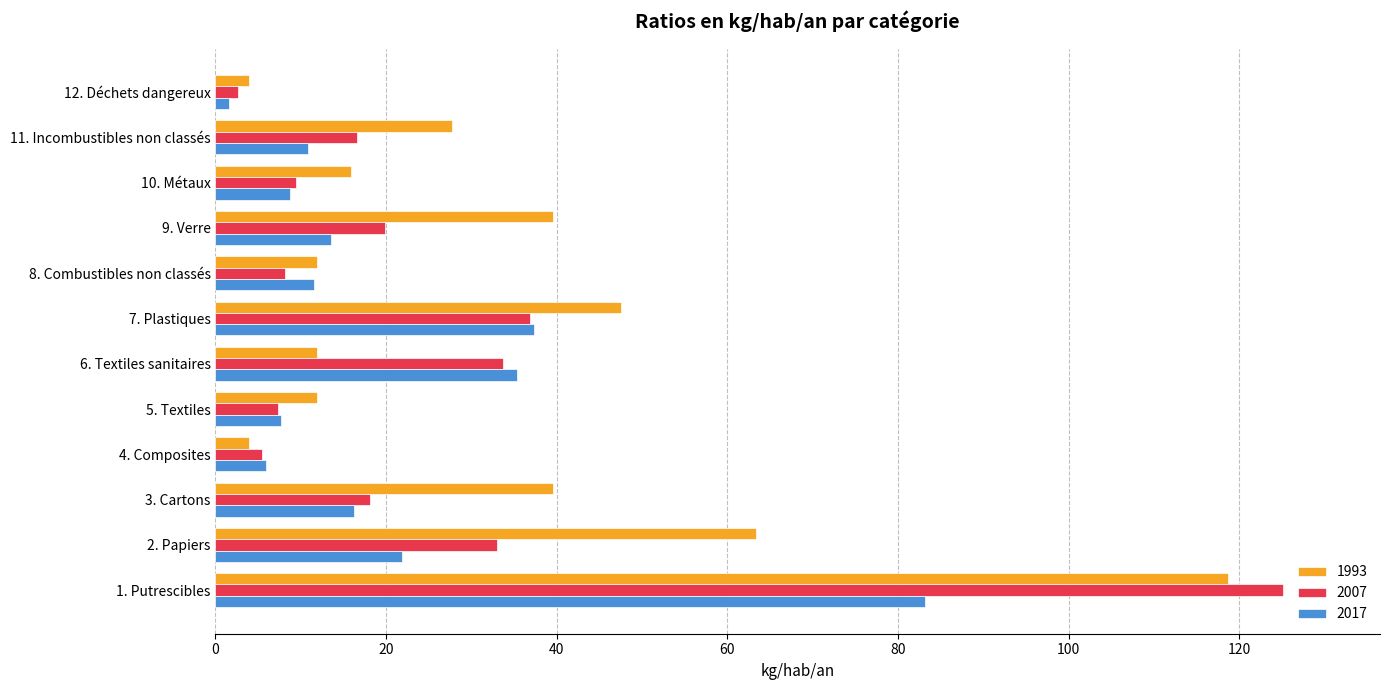

What is the difference between the maximum and minimum values in the 2017 series?

81.5